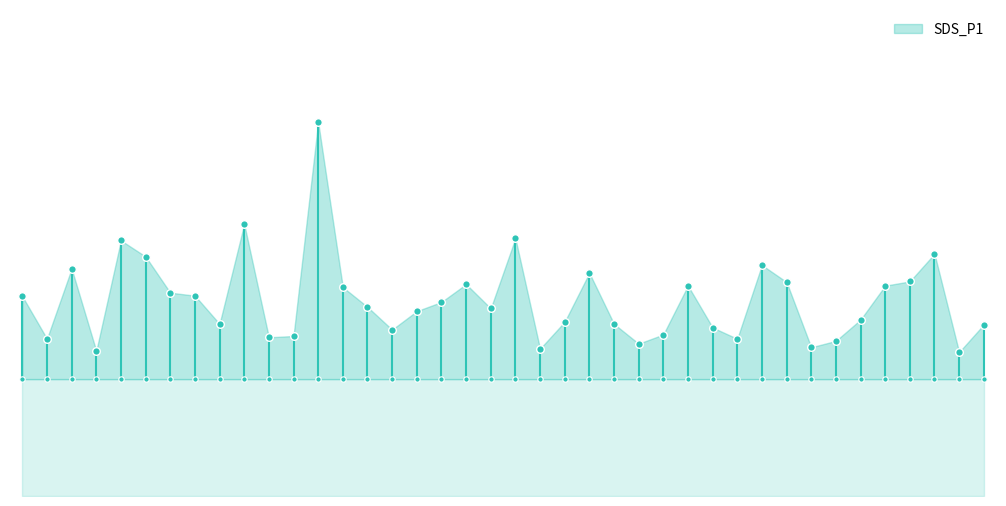

What is the change in value from 00:29 to 01:00?

+0.6